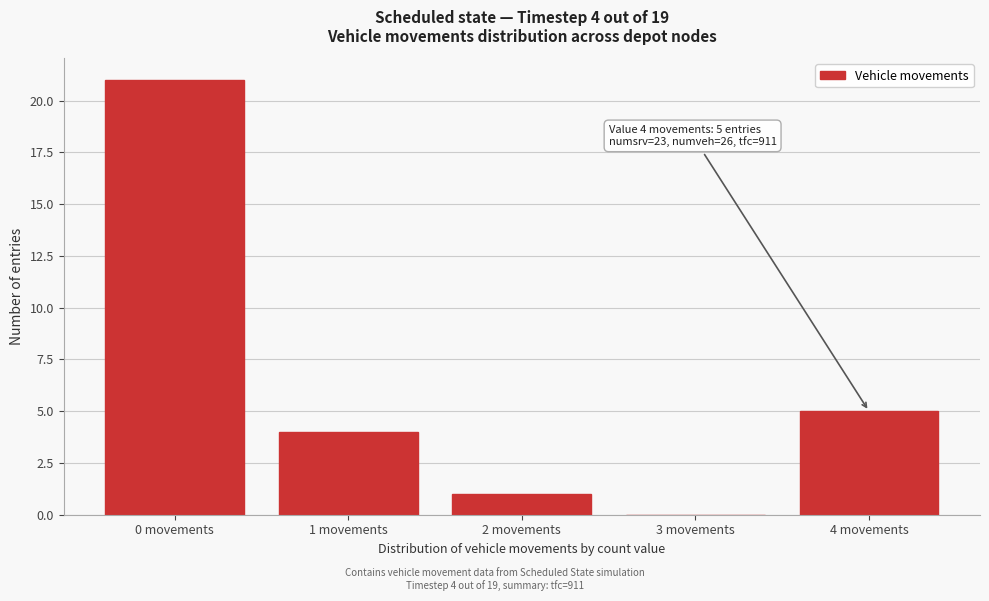

Reading left to right, list all the values displayed in this chart.

0 movements=21	1 movements=4	2 movements=1	3 movements=0	4 movements=5